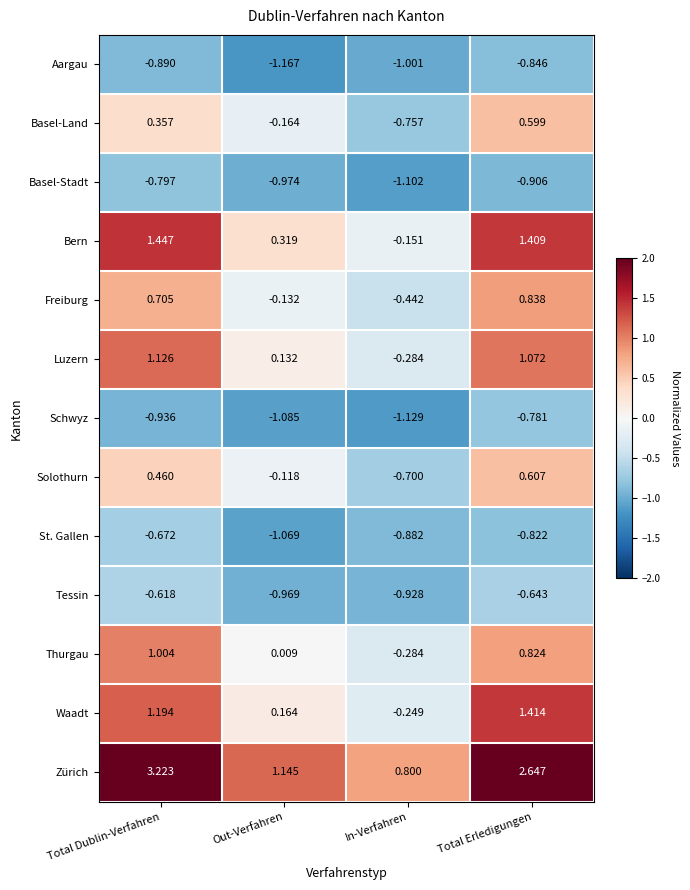

At which label does Schwyz reach its minimum?

In-Verfahren